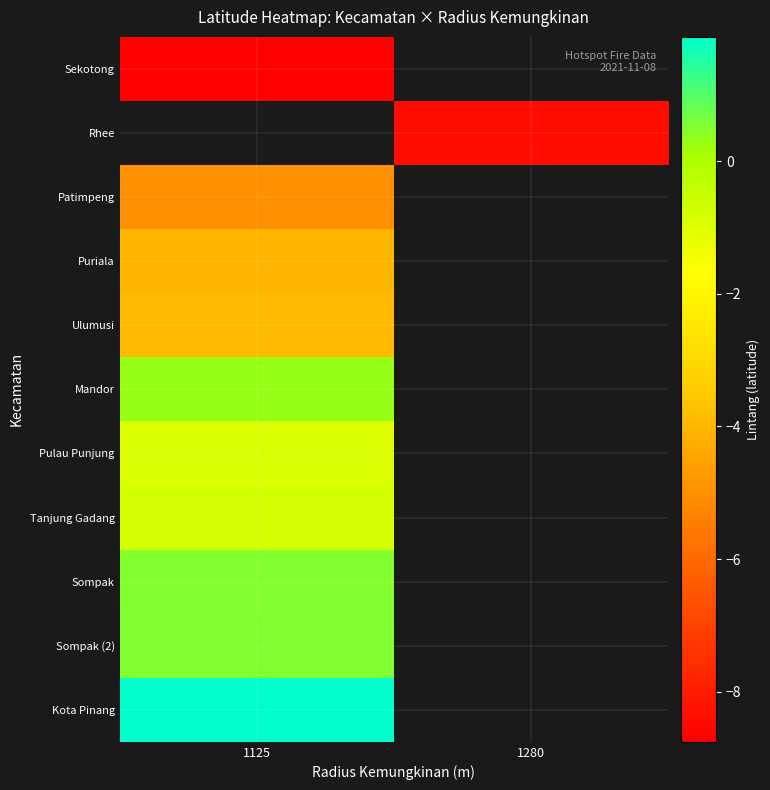

Which category has the lowest value across all series?

1125